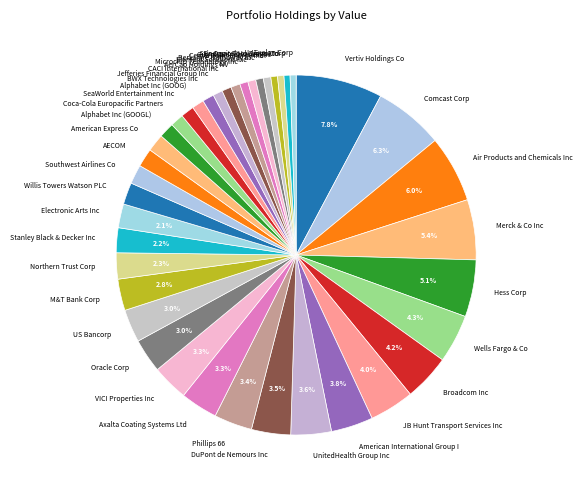

How many slices are in this pie chart?

40